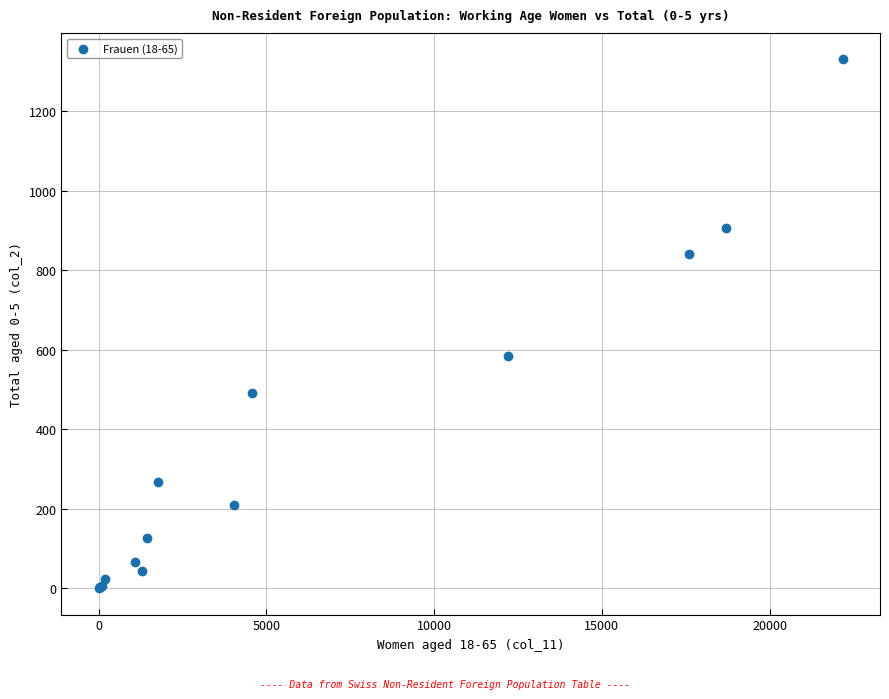

What Y value in the scatter plot is closest to 665?

585